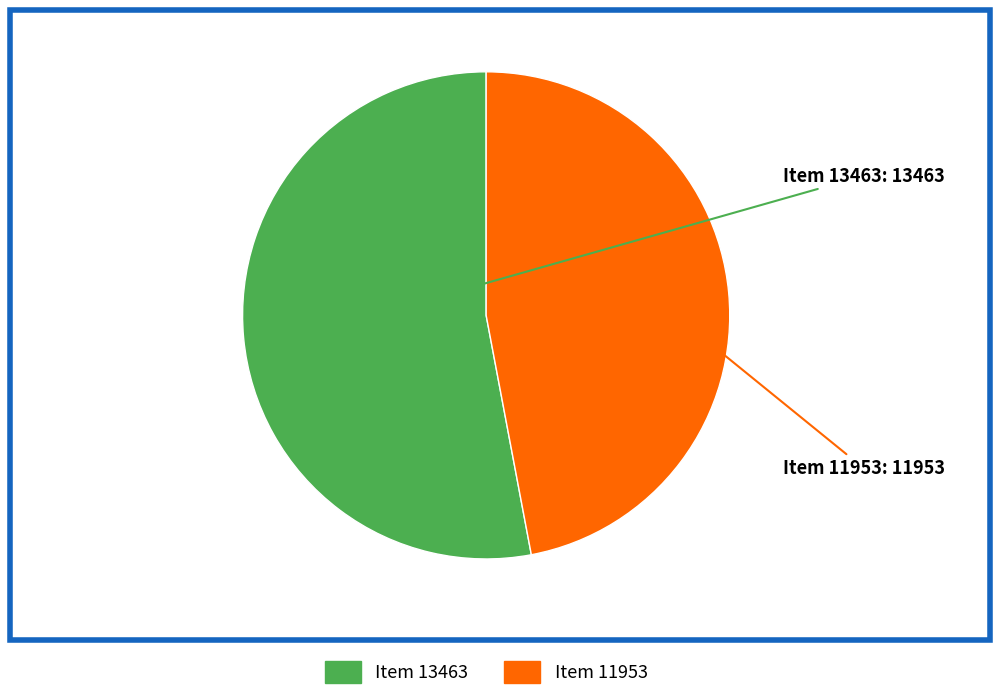

Count the number of slices in the pie.

2